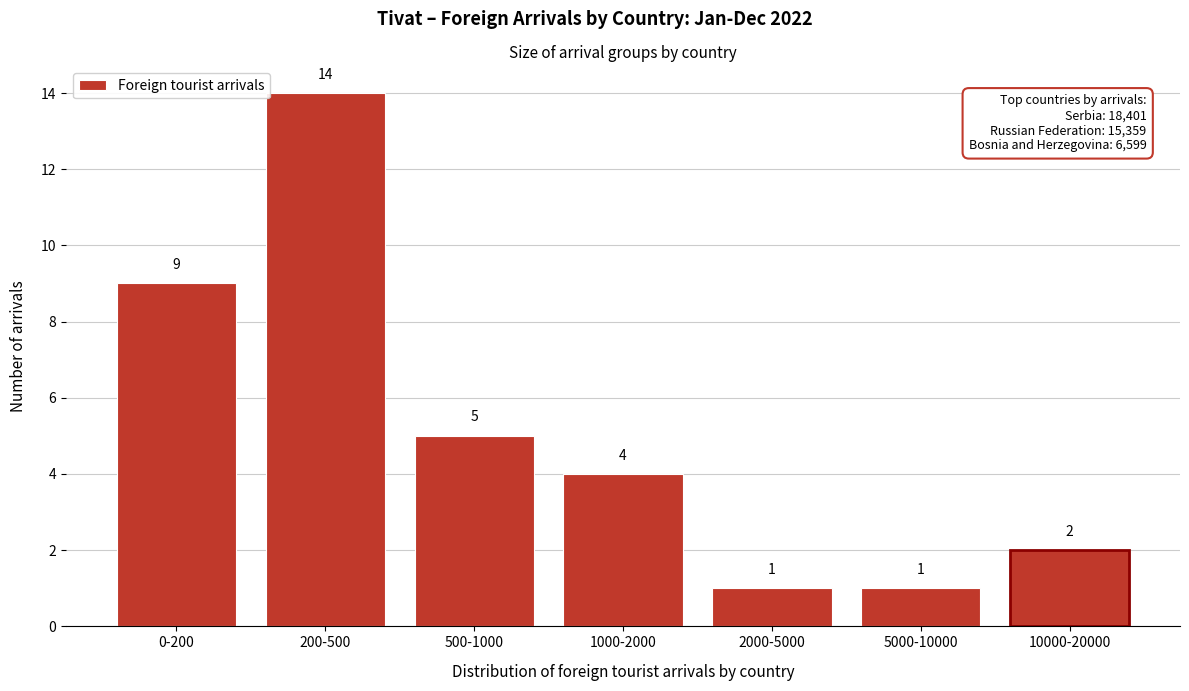

Reading left to right, what are all the values shown in this chart?

9	14	5	4	1	1	2